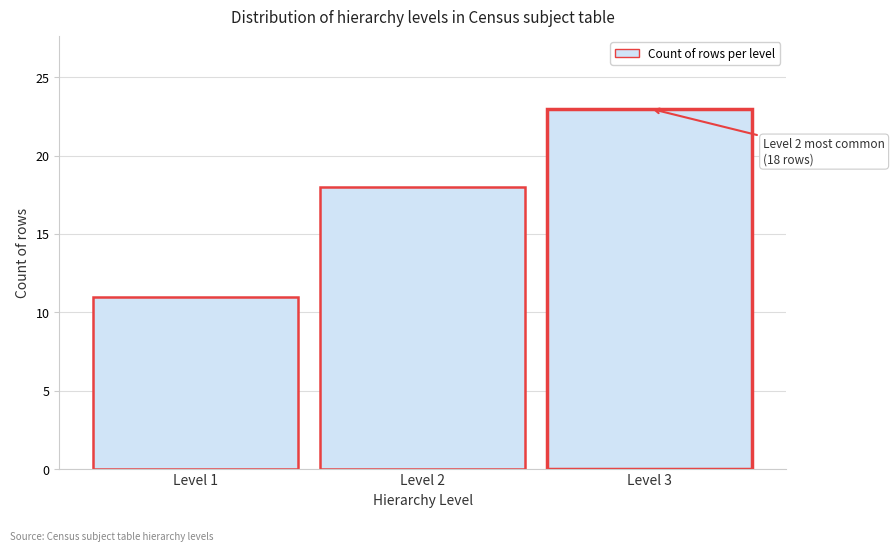

Reading left to right, what are all the values shown in this chart?

Level 1=11	Level 2=18	Level 3=23